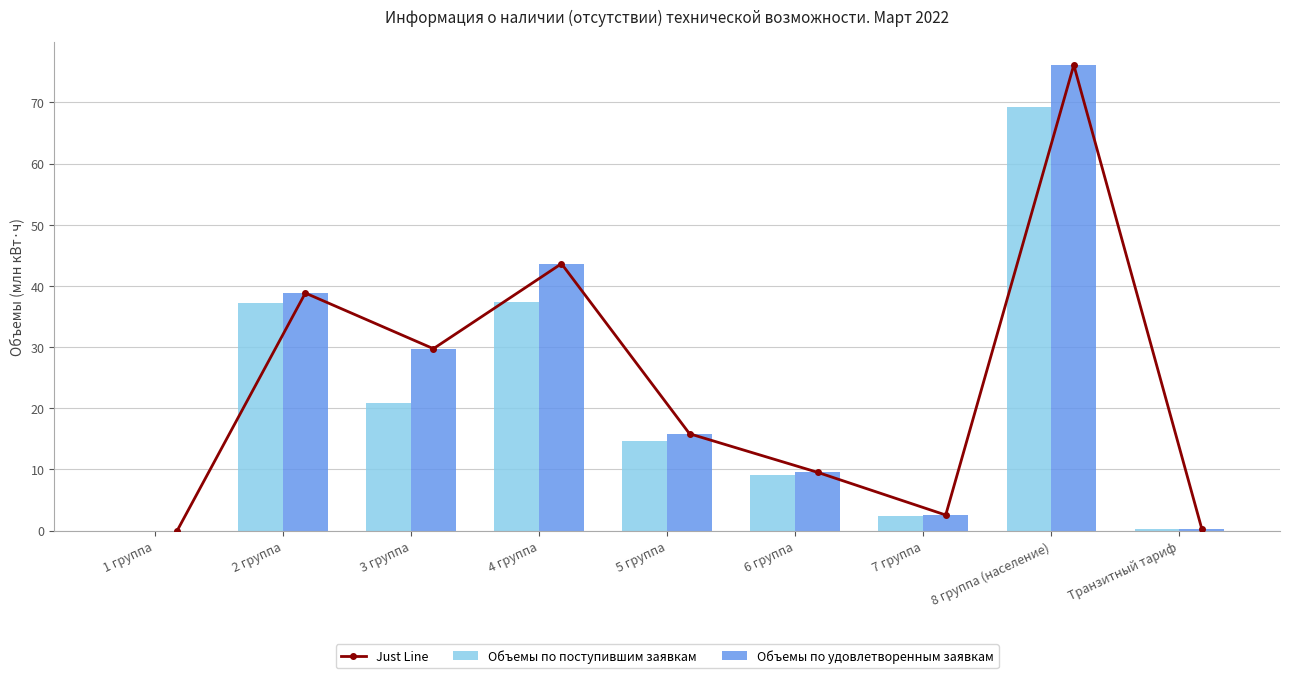

Reading right to left, list all the values displayed in this chart.

Just Line: Транзитный тариф=0.2	8 группа (население)=76.1	7 группа=2.5	6 группа=9.5	5 группа=15.8	4 группа=43.6	3 группа=29.7	2 группа=38.8	1 группа=0.0
Объемы по поступившим заявкам: Транзитный тариф=0.2	8 группа (население)=69.2	7 группа=2.3	6 группа=9.0	5 группа=14.7	4 группа=37.3	3 группа=20.9	2 группа=37.2	1 группа=0.0
Объемы по удовлетворенным заявкам: Транзитный тариф=0.2	8 группа (население)=76.1	7 группа=2.5	6 группа=9.5	5 группа=15.8	4 группа=43.6	3 группа=29.7	2 группа=38.8	1 группа=0.0